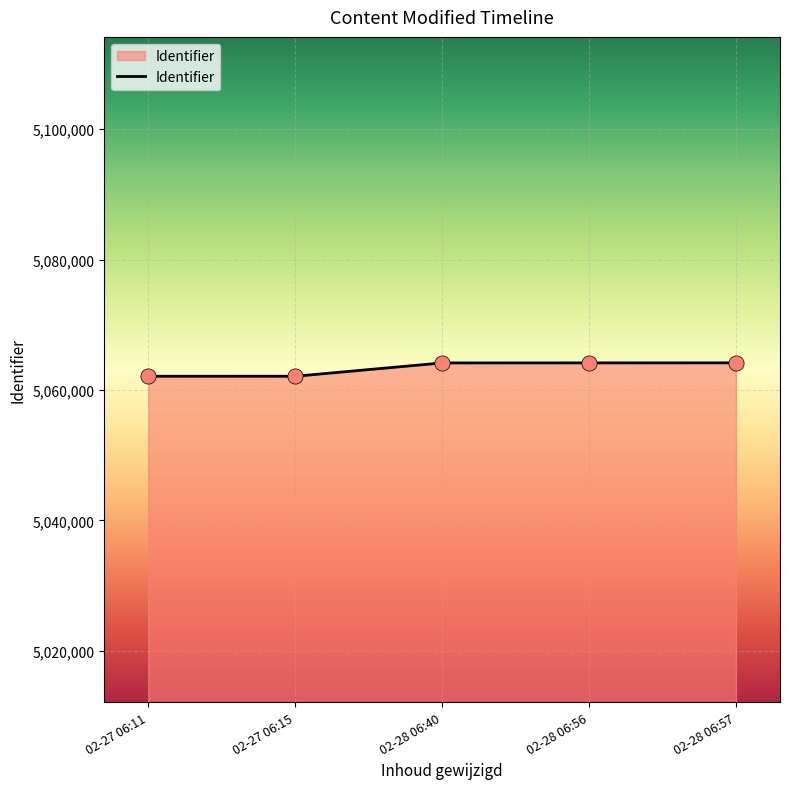

What is the ratio of the value at 02-28 06:57 to the value at 02-27 06:15?

1.0